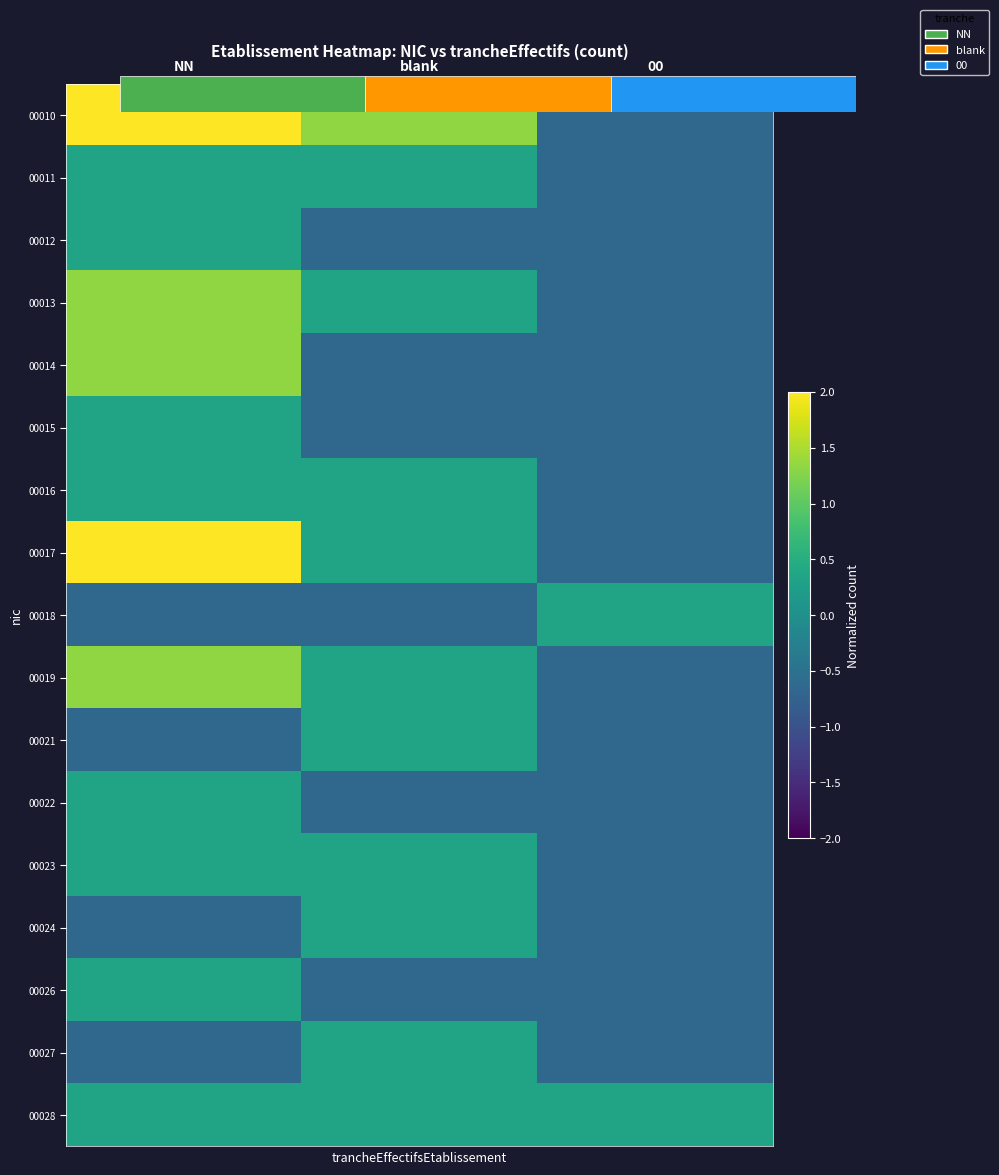

Count the number of categories in the chart.

3